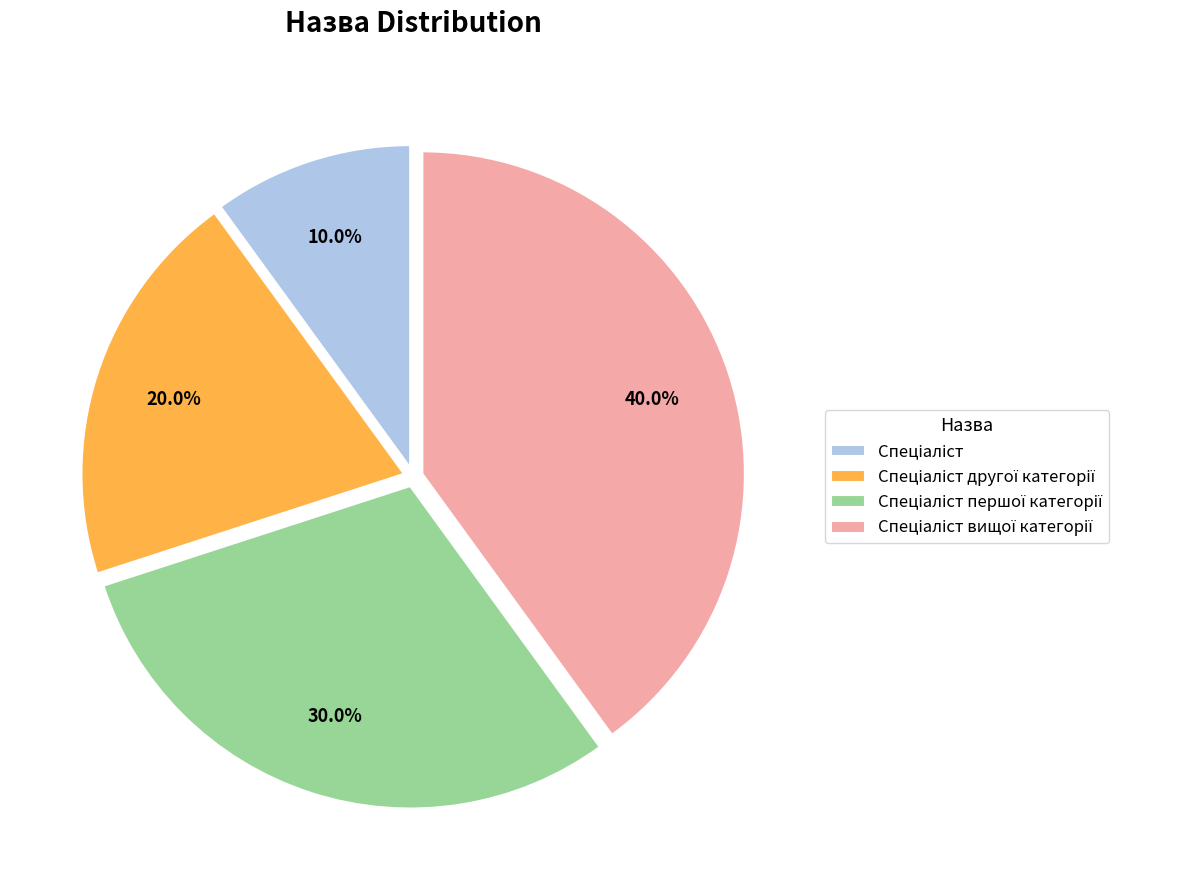

Is there any slice that represents more than half of the pie?

No